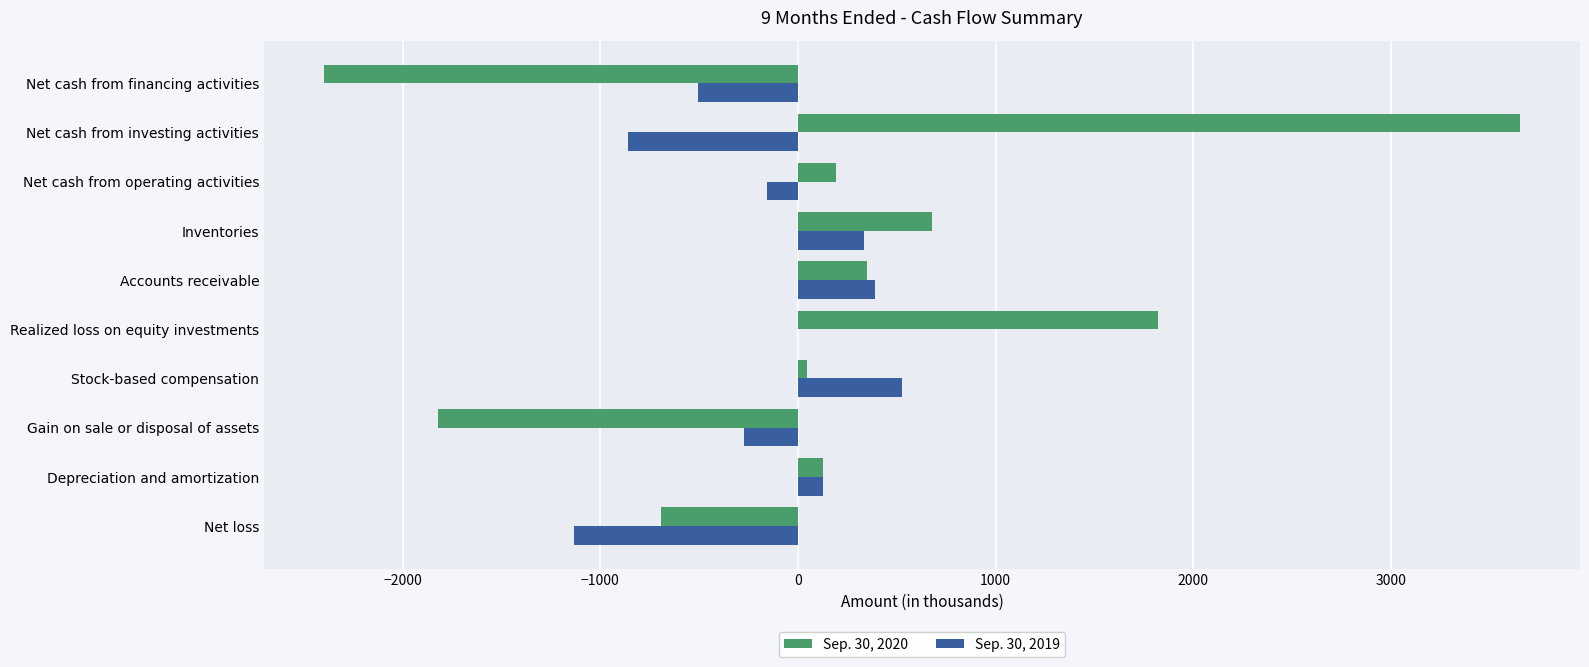

The Sep. 30, 2019 series shows -1132 at Net loss. True or false?

True